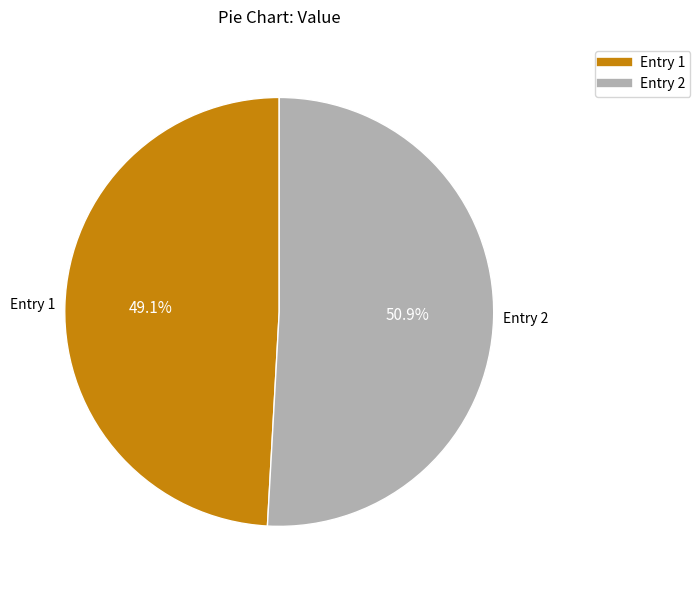

Is there any slice that represents more than half of the pie?

Yes